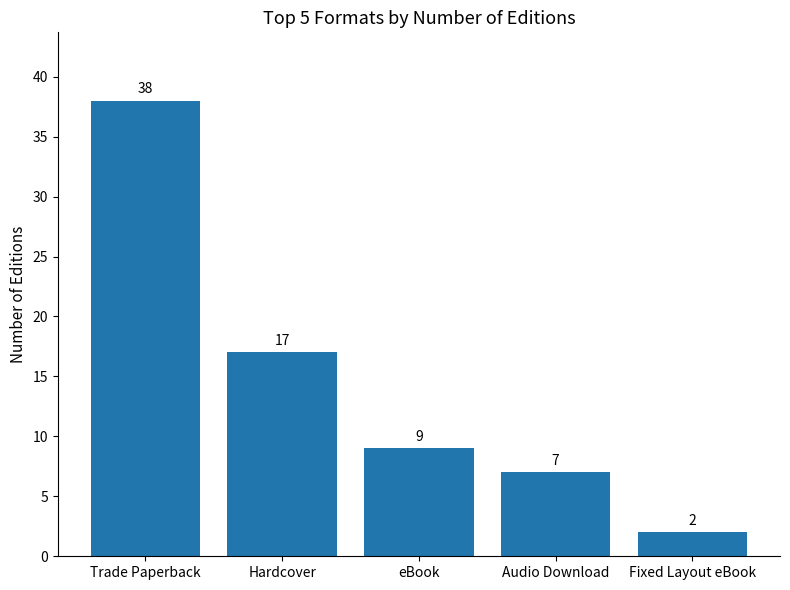

Reading left to right, extract all data points from this chart.

Trade Paperback=38	Hardcover=17	eBook=9	Audio Download=7	Fixed Layout eBook=2